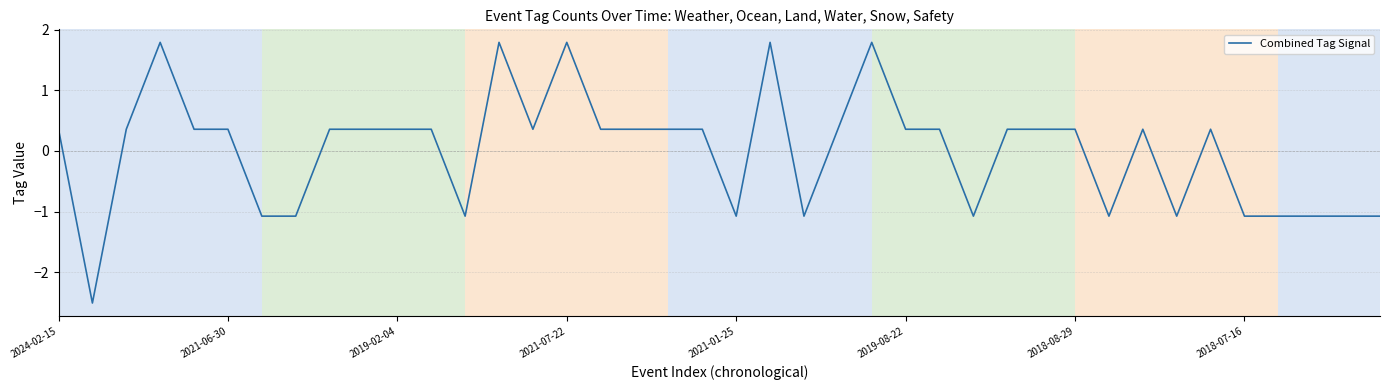

How many lines are shown in the chart?

1